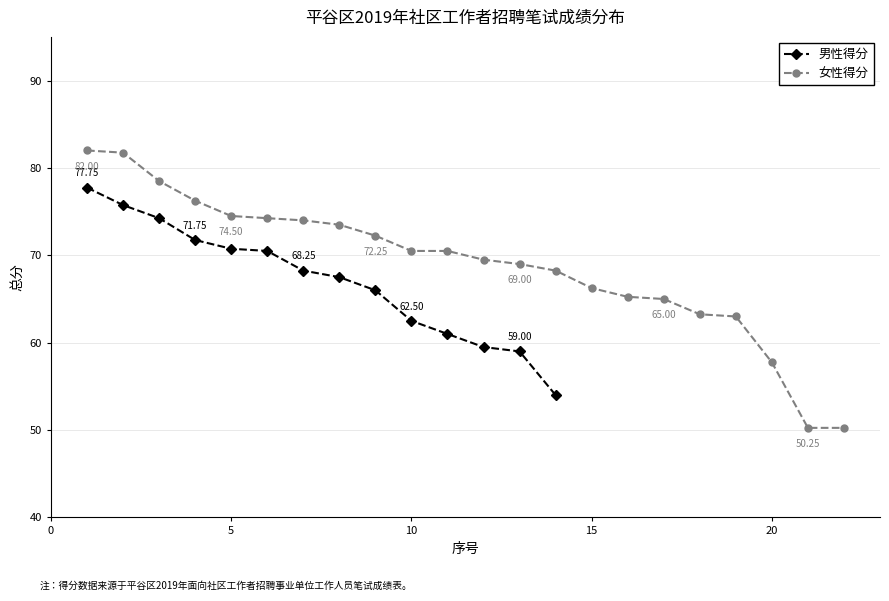

What are all the series names shown in the legend?

男性得分, 女性得分